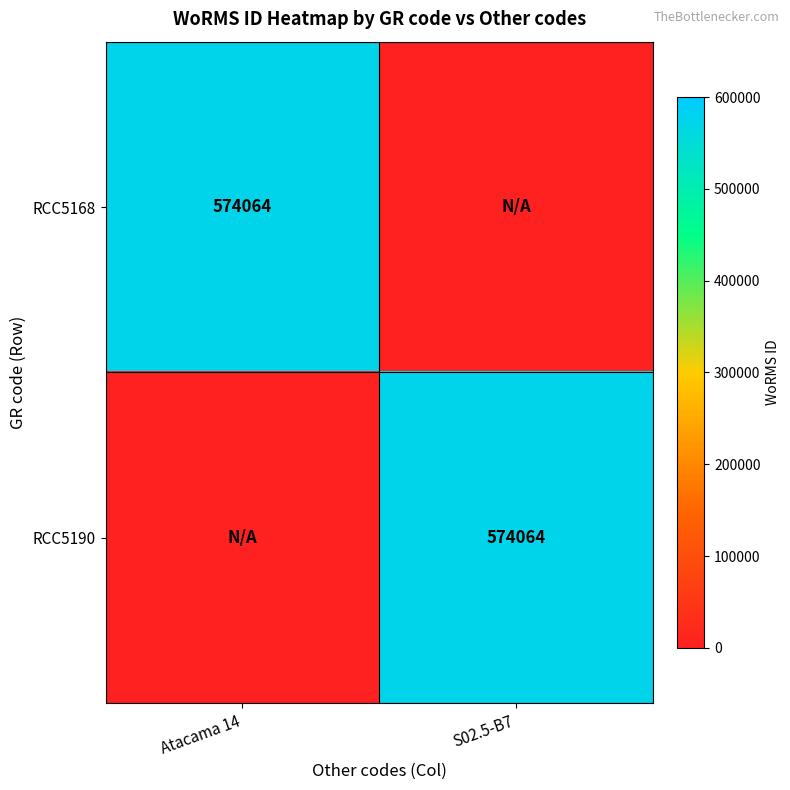

Which has a higher value, Atacama 14 or S02.5-B7?

Atacama 14